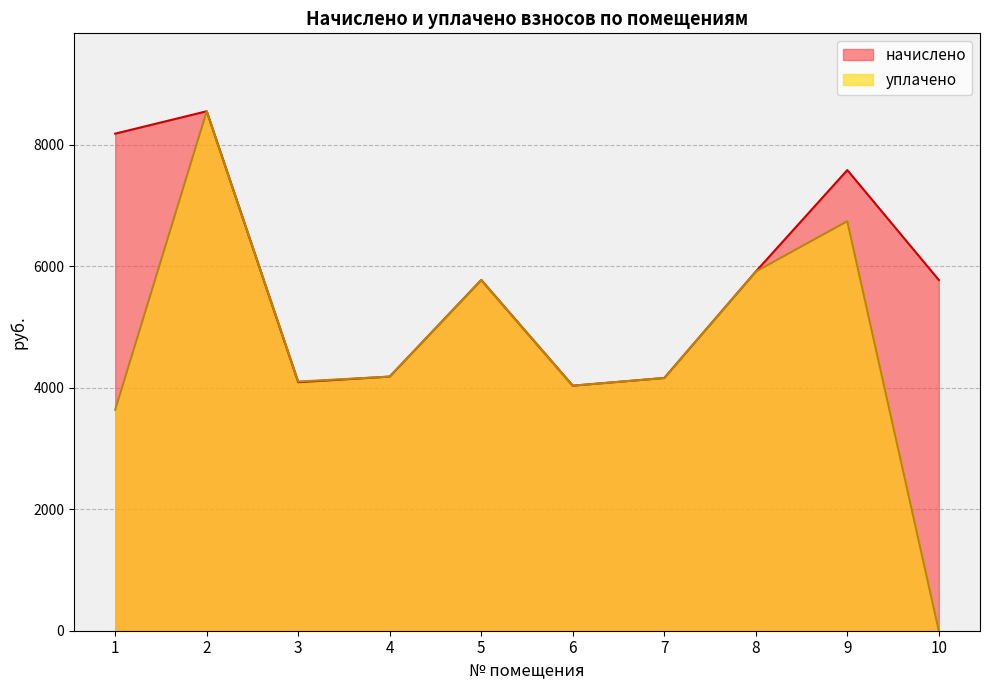

What is the value of the уплачено point at the 4th from the left?

4181.8